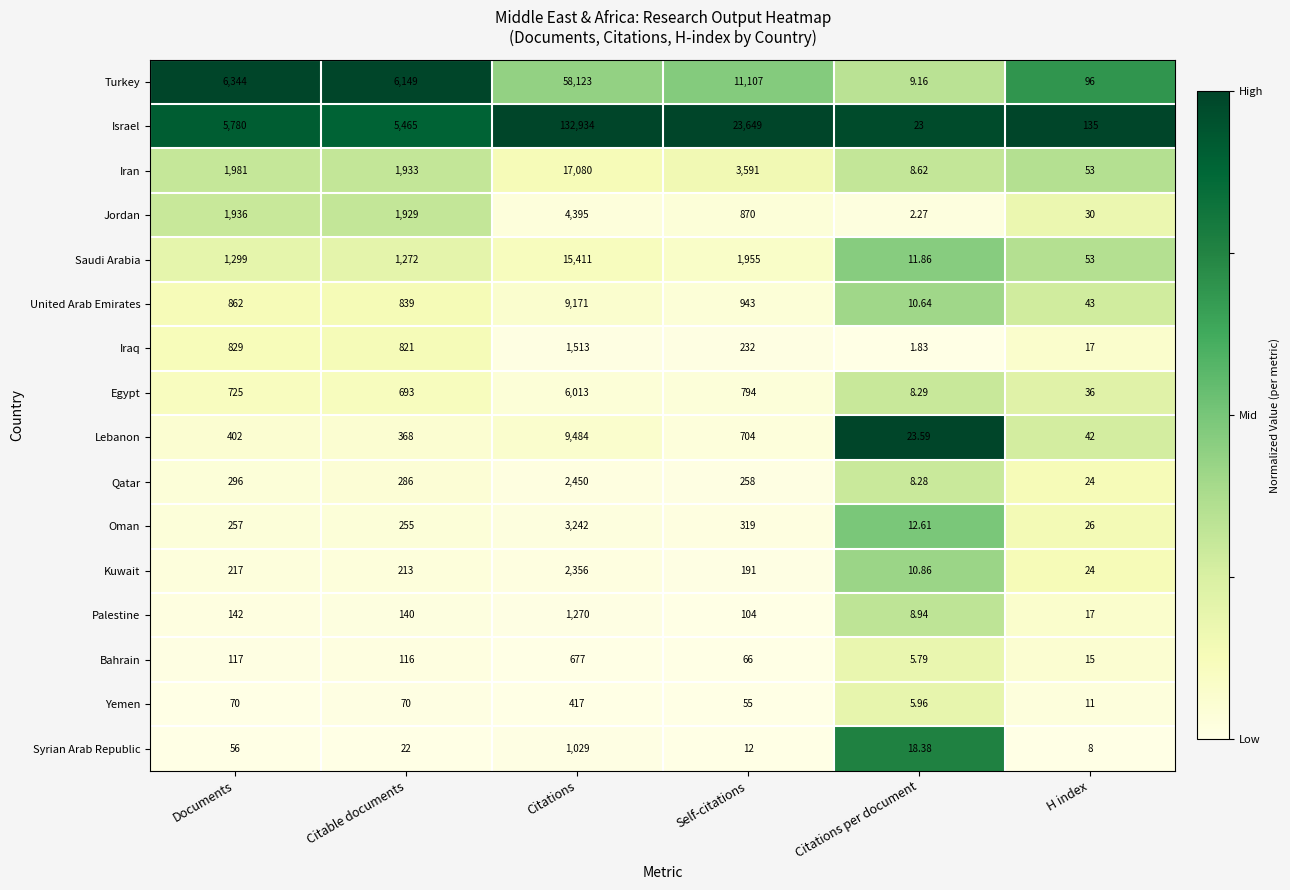

At which category is the sum across all series the highest?

Citations